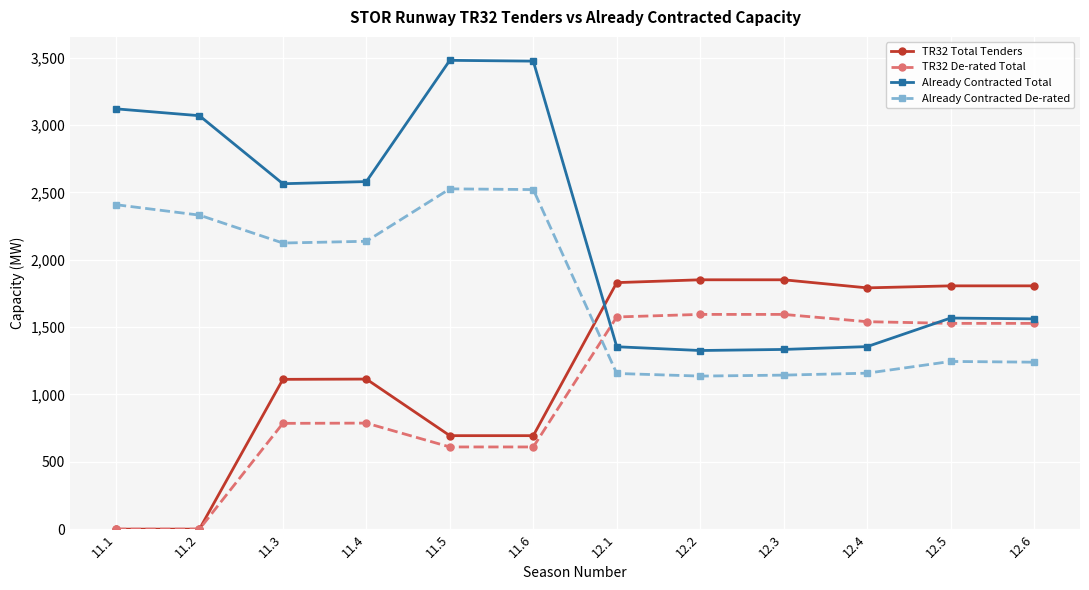

What is the label of the 12th point from the left?

12.6